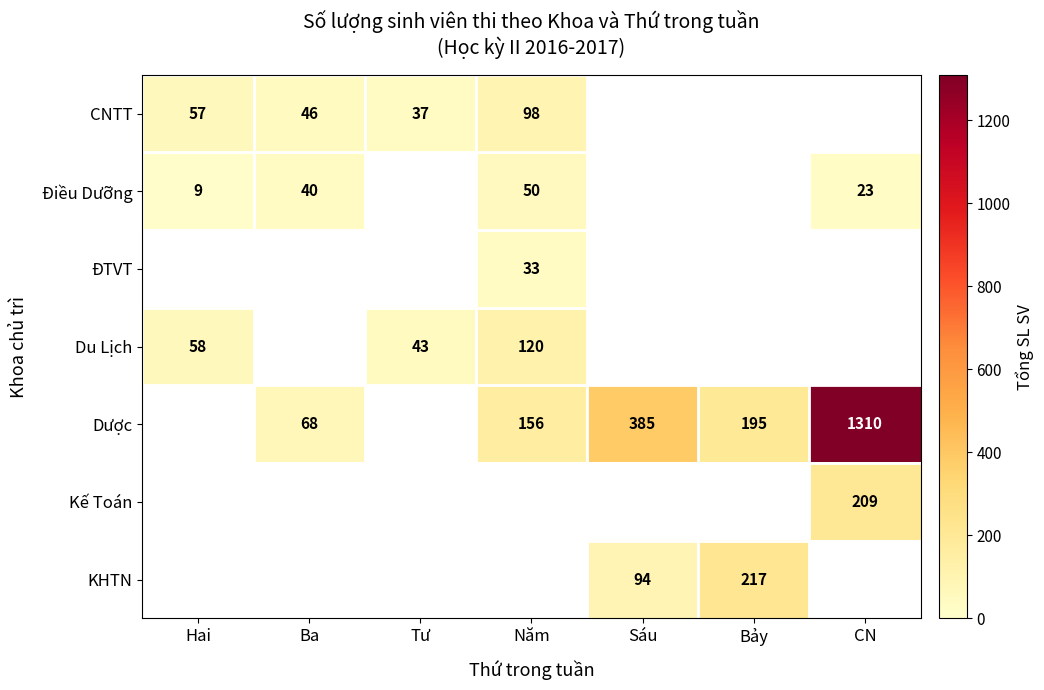

Is it true that CNTT equals 74 at Hai?

False